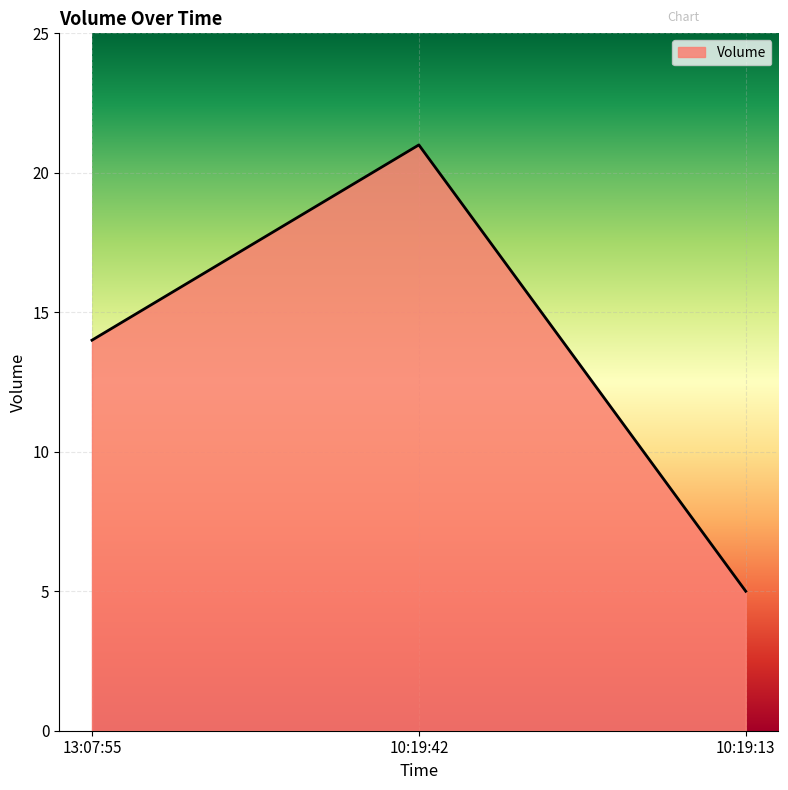

What is the greatest value displayed?

21